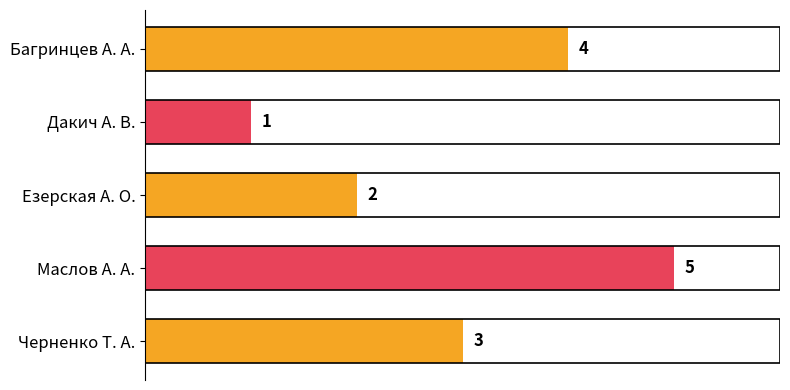

Rank the categories by value from highest to lowest.

Маслов А. А., Багринцев А. А., Черненко Т. А., Езерская А. О., Дакич А. В.